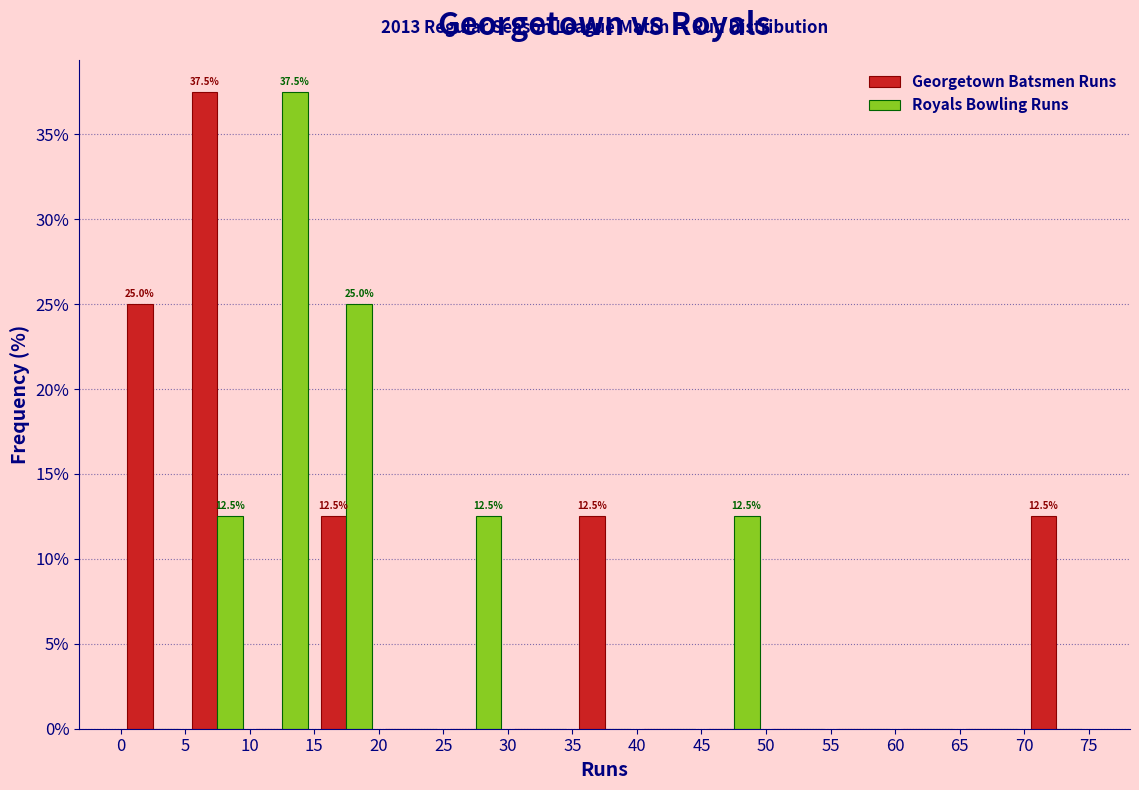

In the Georgetown Batsmen Runs series, which range on the x-axis has the tallest bar?

5 to 10